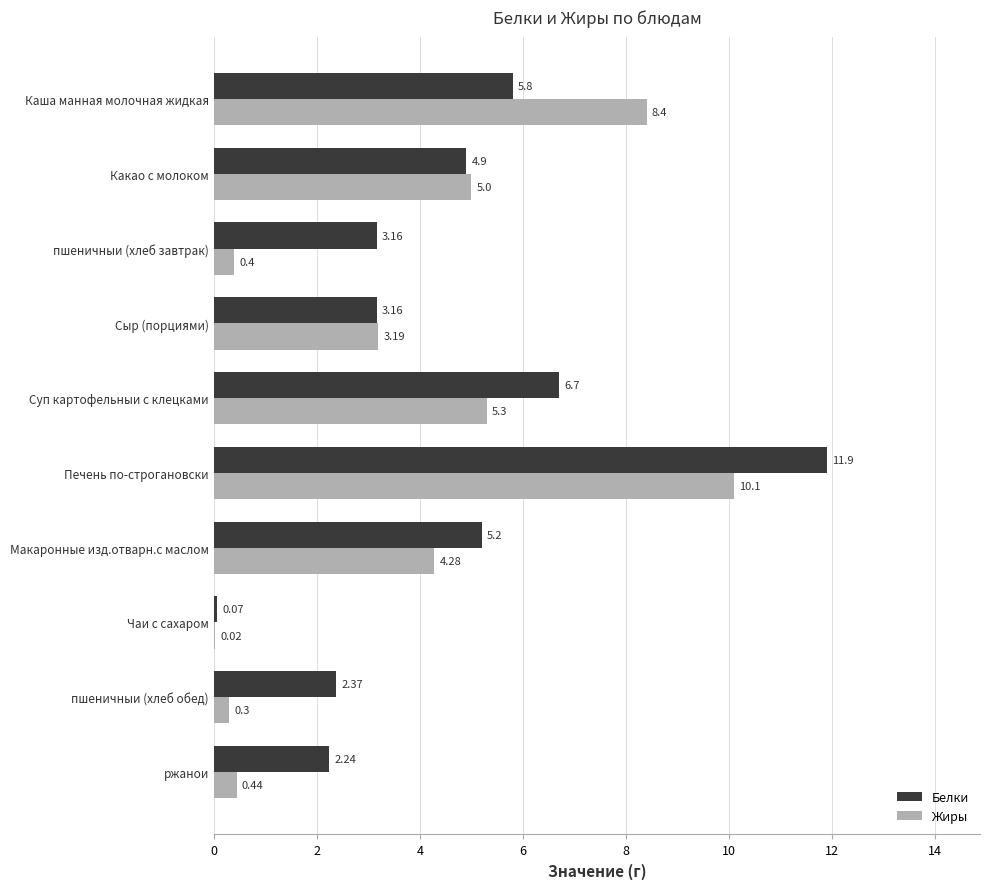

At which category does the chart reach its peak across all series?

Печень по-строгановски